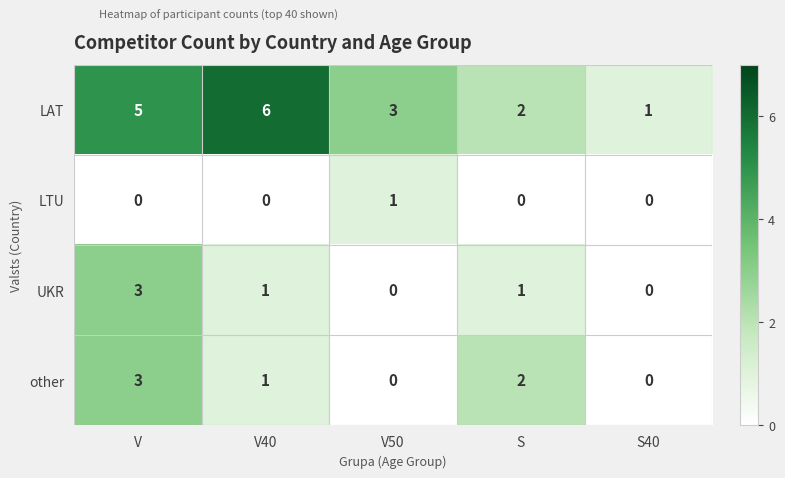

How many distinct data groups are displayed?

4